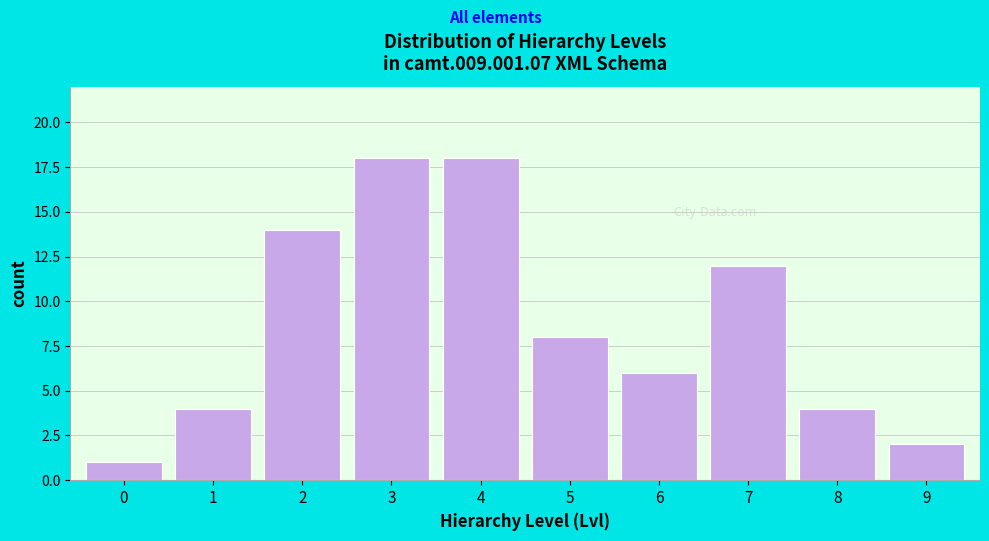

Reading right to left, what are all the values shown in this chart?

9=2	8=4	7=12	6=6	5=8	4=18	3=18	2=14	1=4	0=1